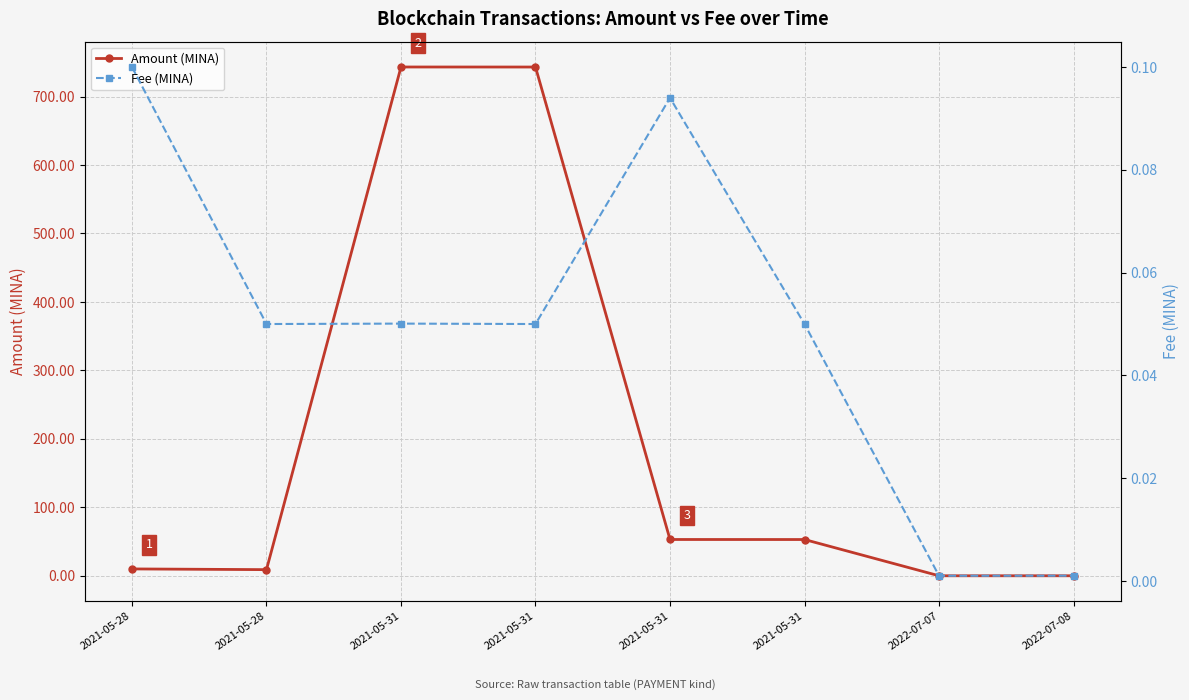

How many lines are shown in the chart?

2